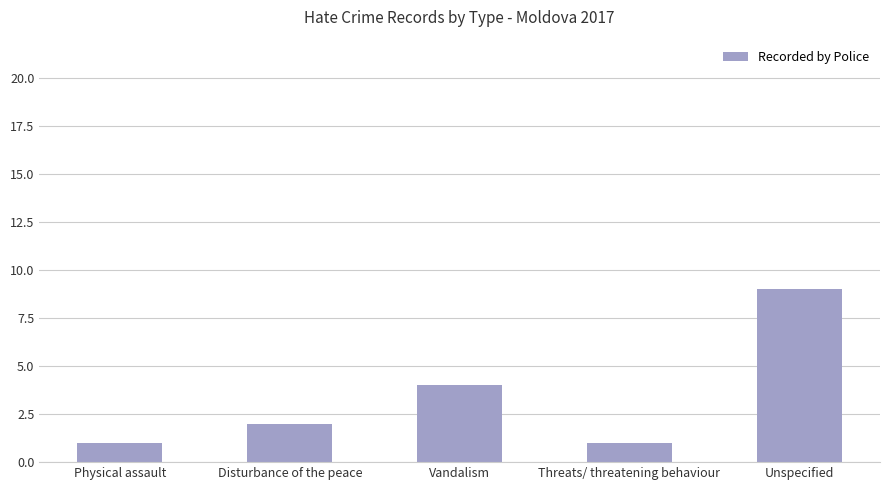

At which label is the value closest to 5?

Vandalism